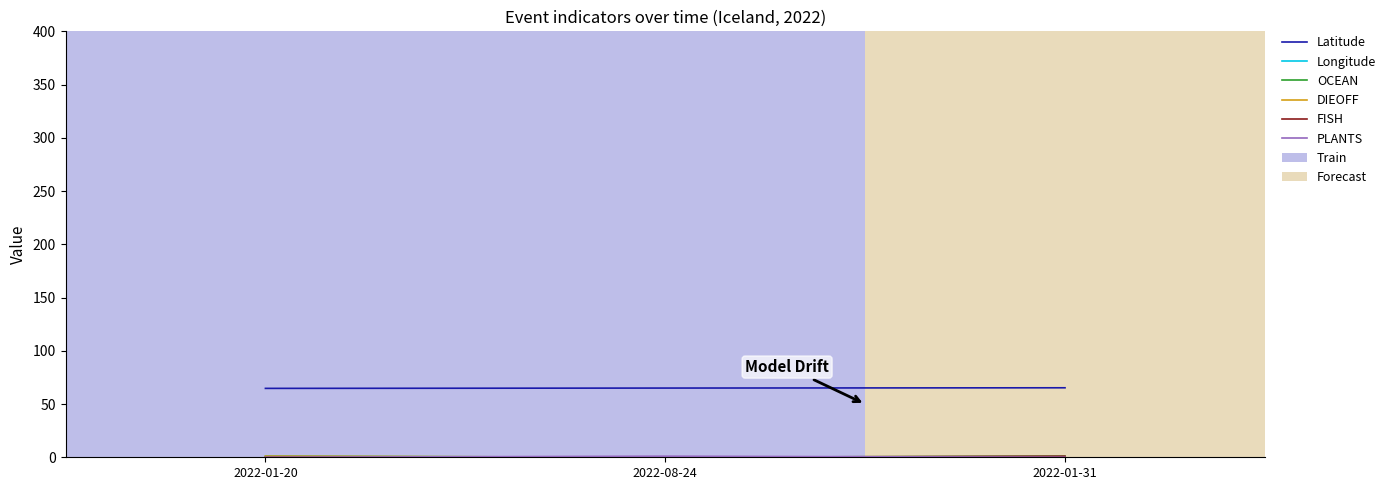

What is the spread (max minus min) of values at 2022-01-20?

79.1